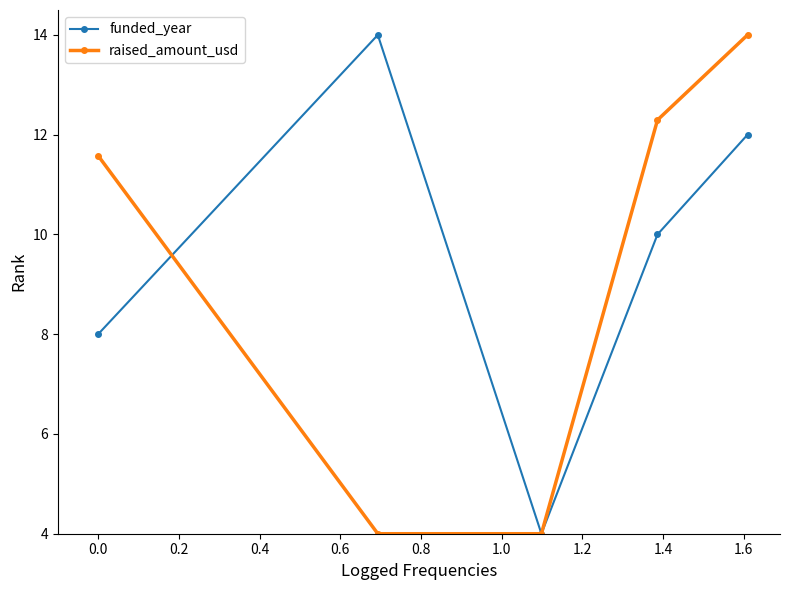

Which series has the largest total across all categories?

funded_year